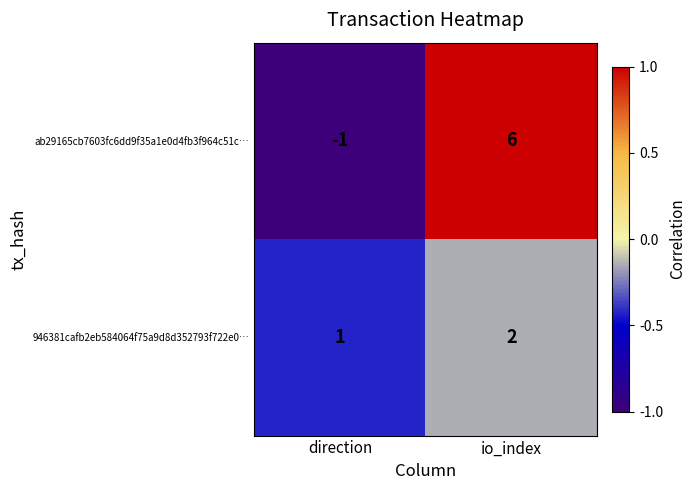

How many series are shown in this chart?

2